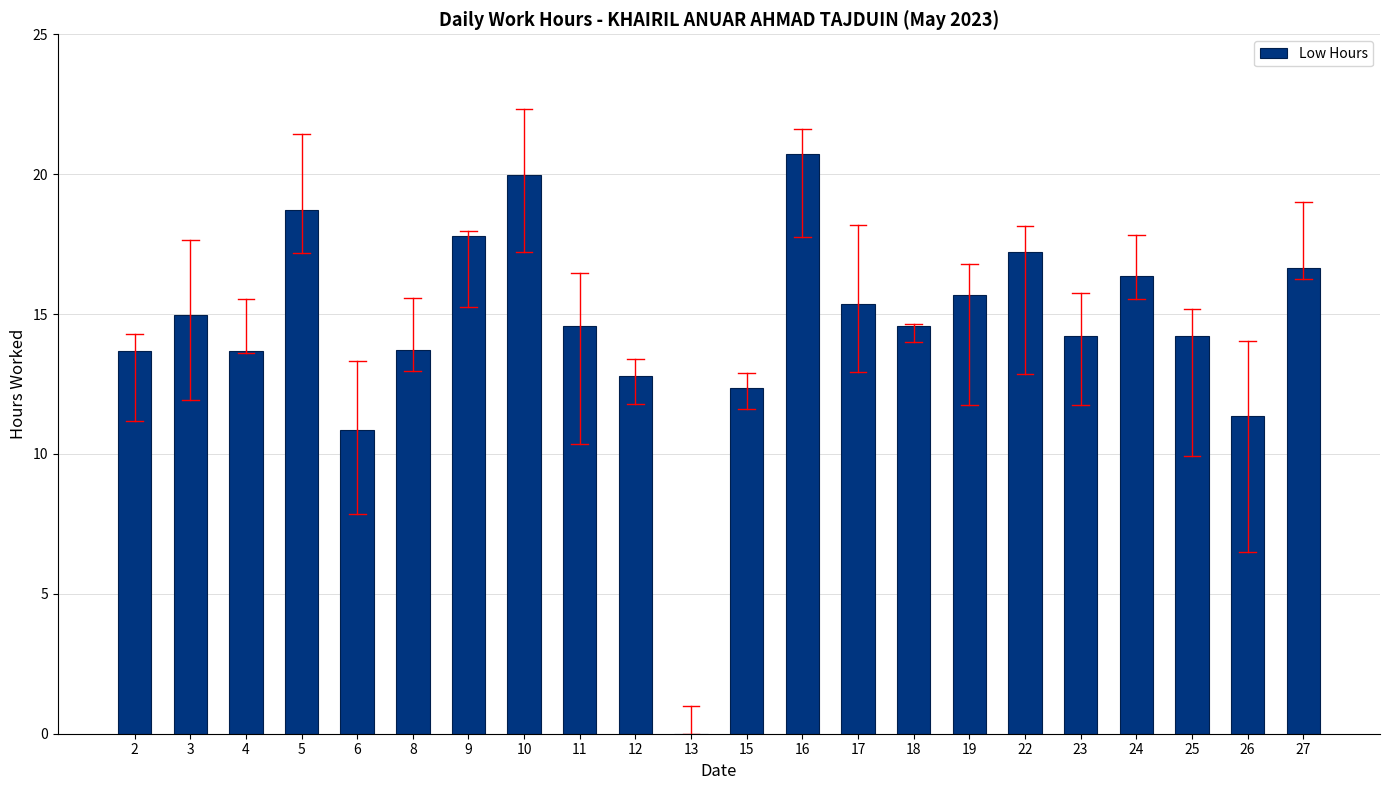

What is the sum of all values?

319.4